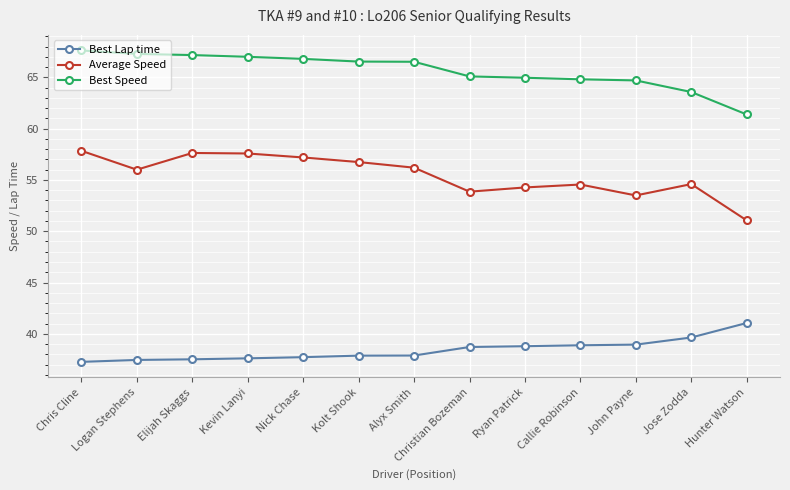

True or false: Average Speed has more than 2 points higher than both neighbors.

True